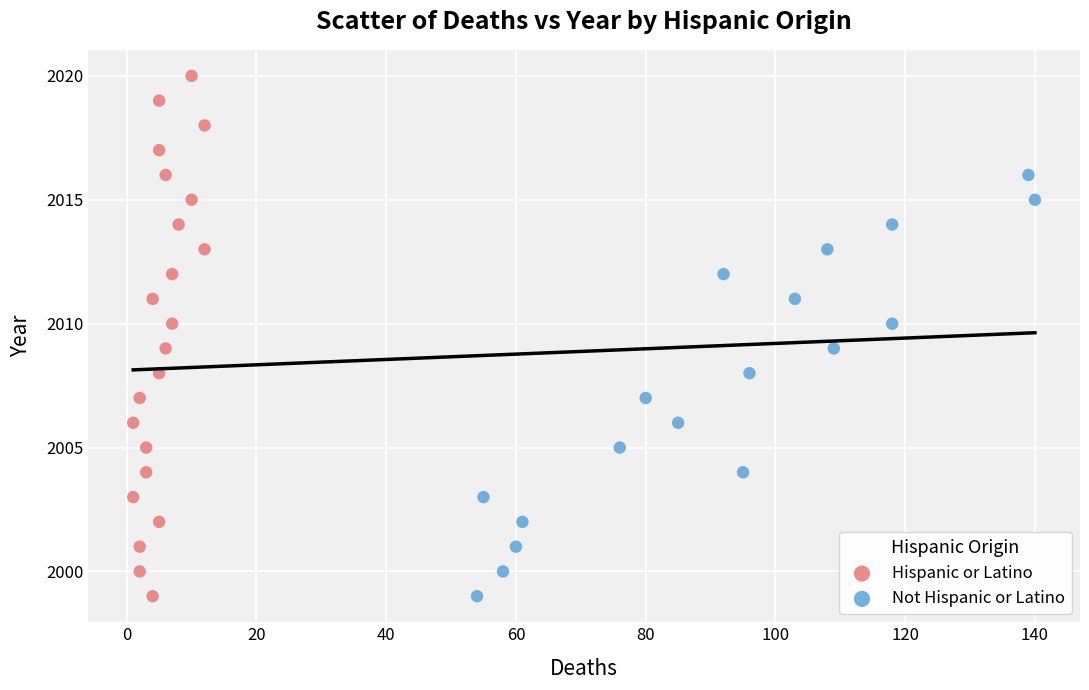

Which series has the widest spread of Y values?

Hispanic or Latino